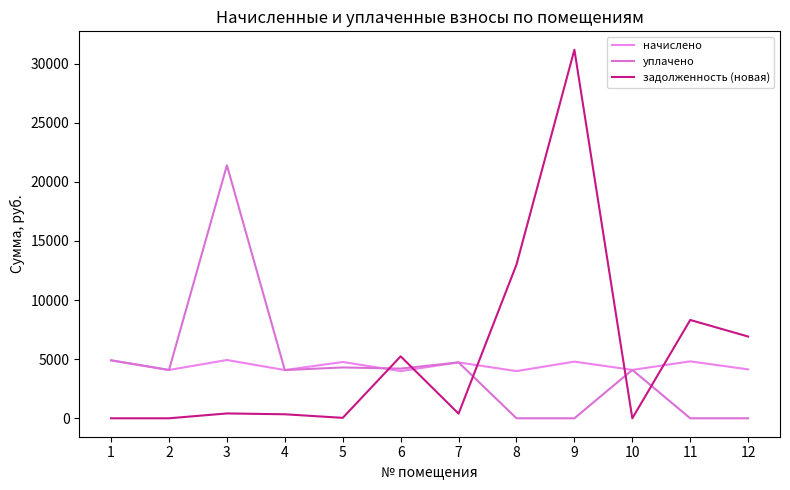

What is the sum of the уплачено values at 7 and 9?

4727.3